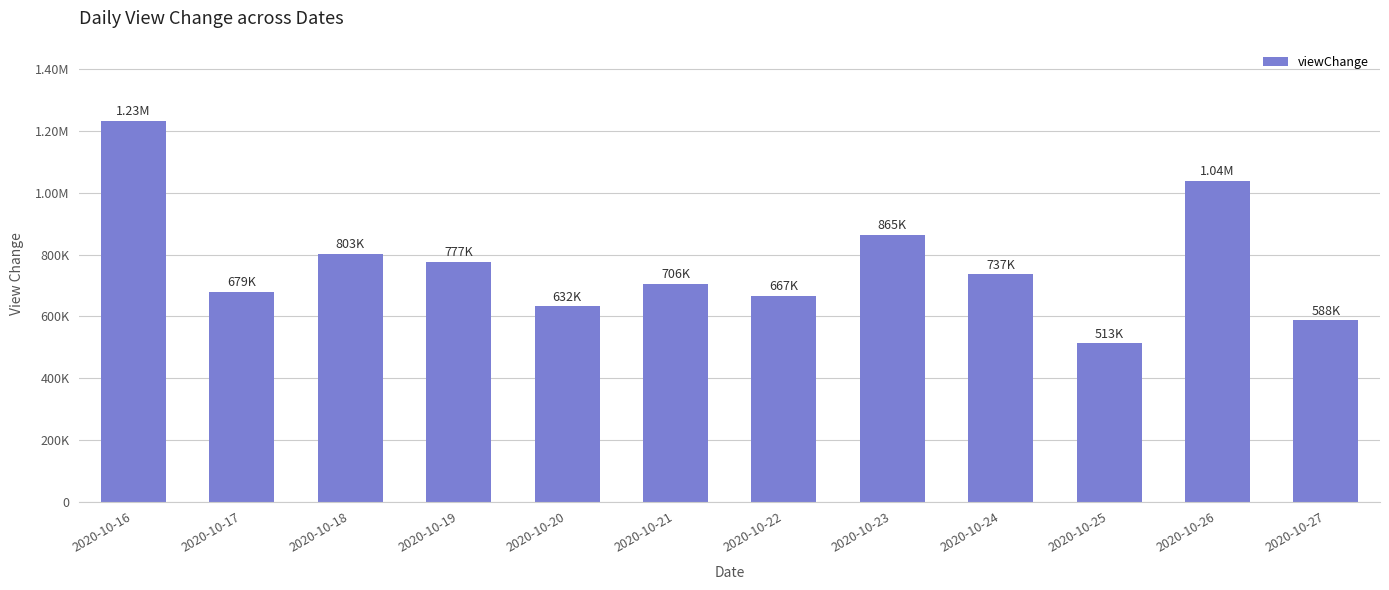

Are the bars horizontal?

No